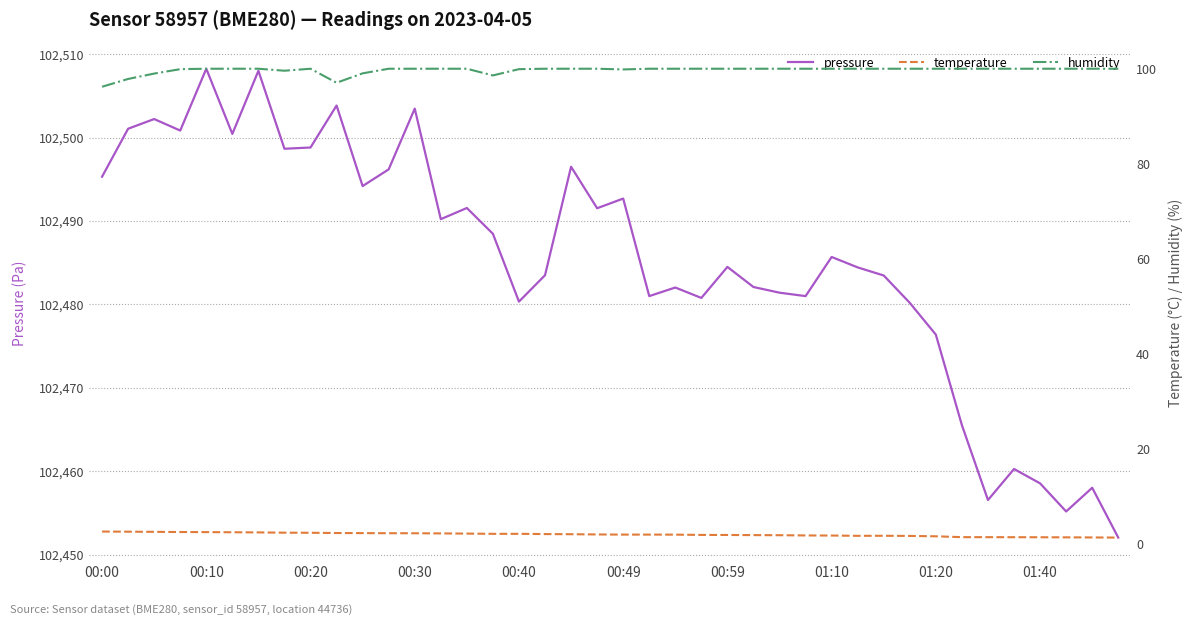

Rank the series by their maximum value, from highest to lowest.

pressure, humidity, temperature